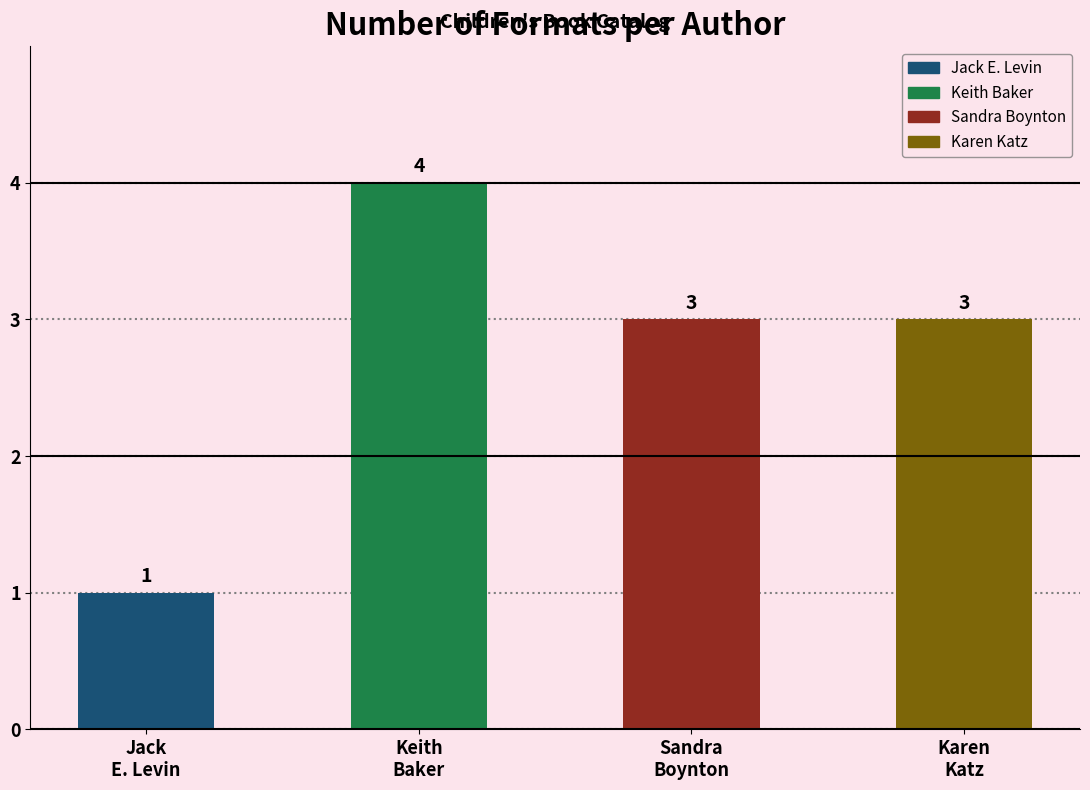

What is the value of the 1st bar from the left?

1